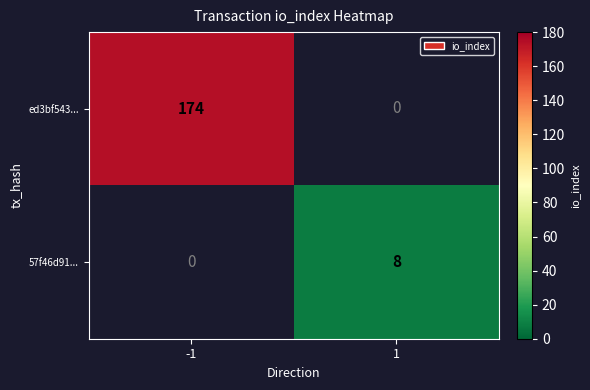

Rank the series by their maximum value, from lowest to highest.

57f46d91..., ed3bf543...